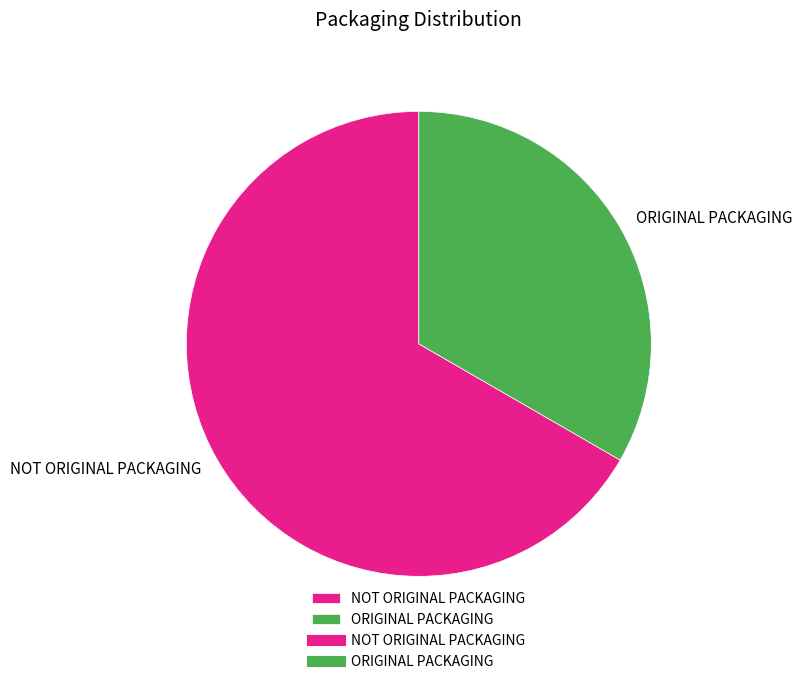

How many slices are in this pie chart?

2